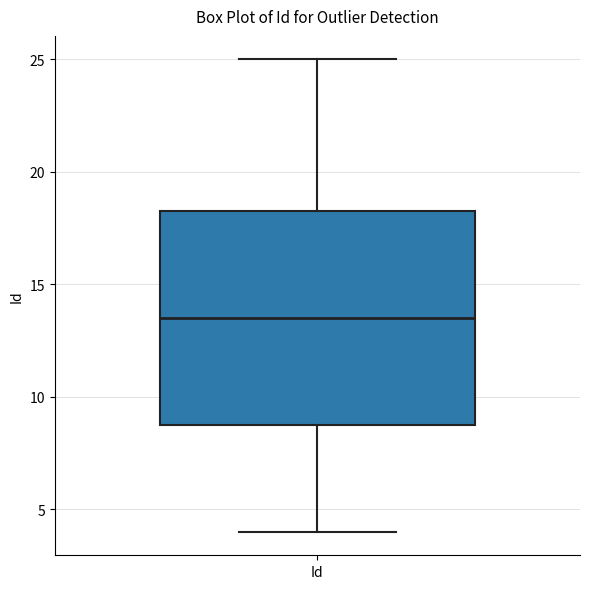

Read this box plot against the y-axis: the position of the median line, the range covered by the box, and the ends of both whiskers. The values are not printed on the chart, so give them approximately, as read against the axis.

median 13.5, box 9.0 to 18.5, whiskers 4.0 to 25.0